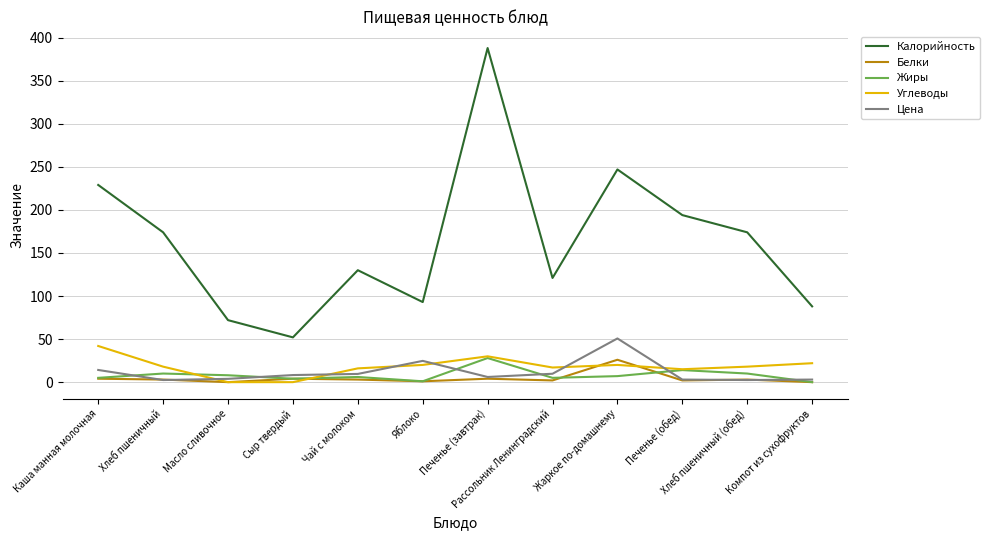

What is the minimum value for Калорийность?

52.0